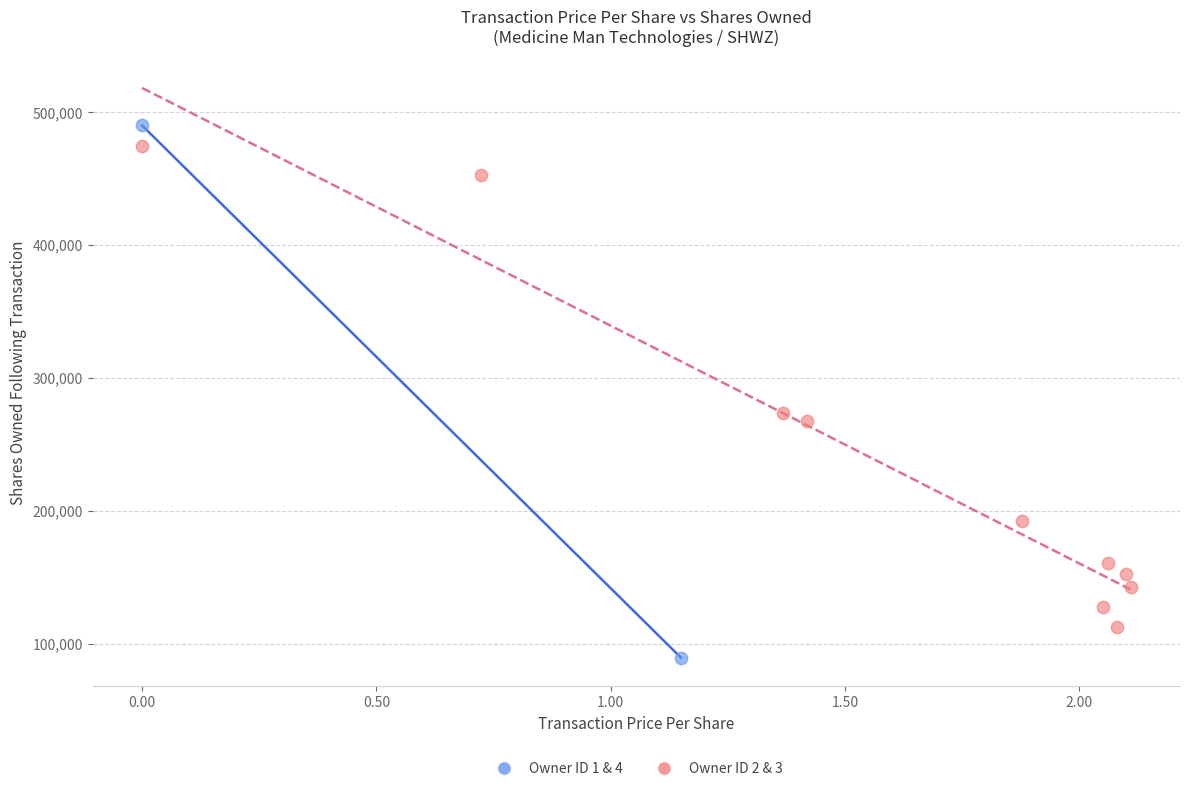

What are all the series names shown in the legend?

Owner ID 1 & 4, Owner ID 2 & 3